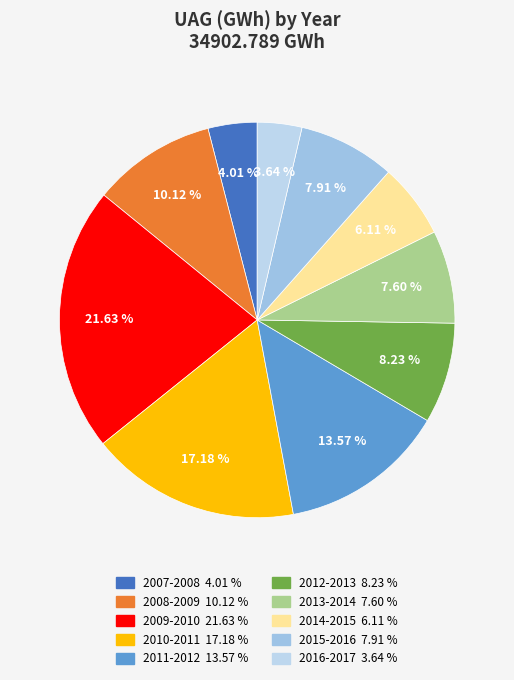

Rank the categories by value from highest to lowest.

2009-2010, 2010-2011, 2011-2012, 2008-2009, 2012-2013, 2015-2016, 2013-2014, 2014-2015, 2007-2008, 2016-2017